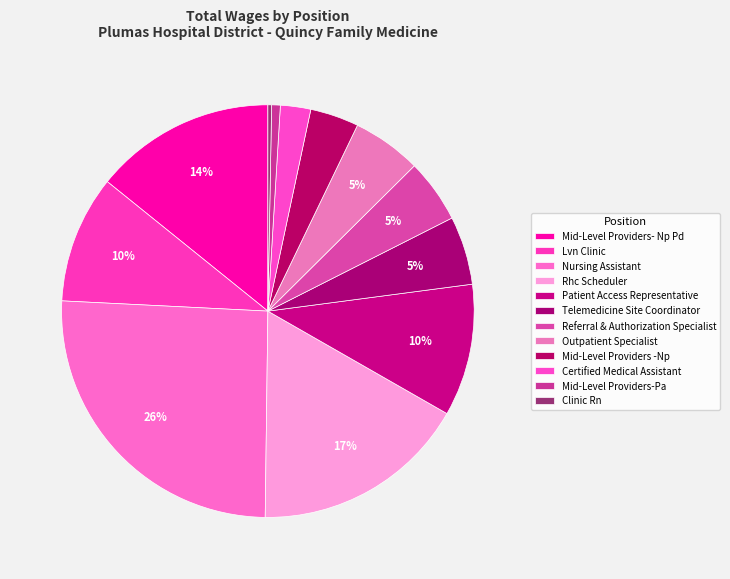

To the nearest percent, what is the difference between the largest and smallest slice percentages?

25%